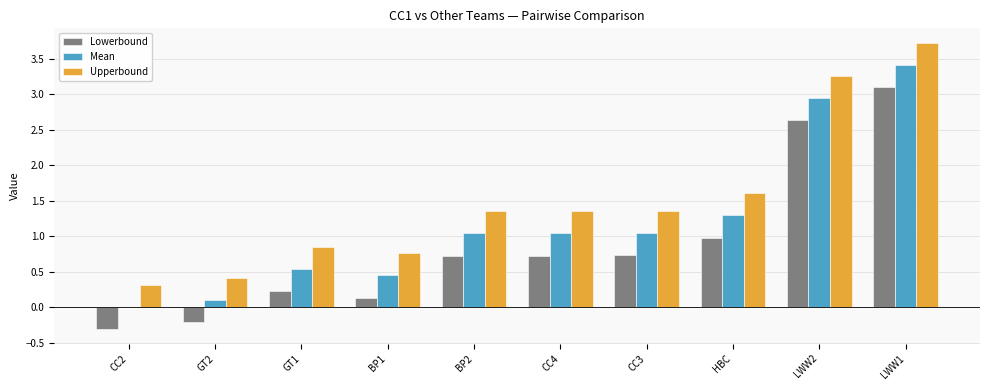

True or false: Upperbound has a value of 1.6 at HBC.

True